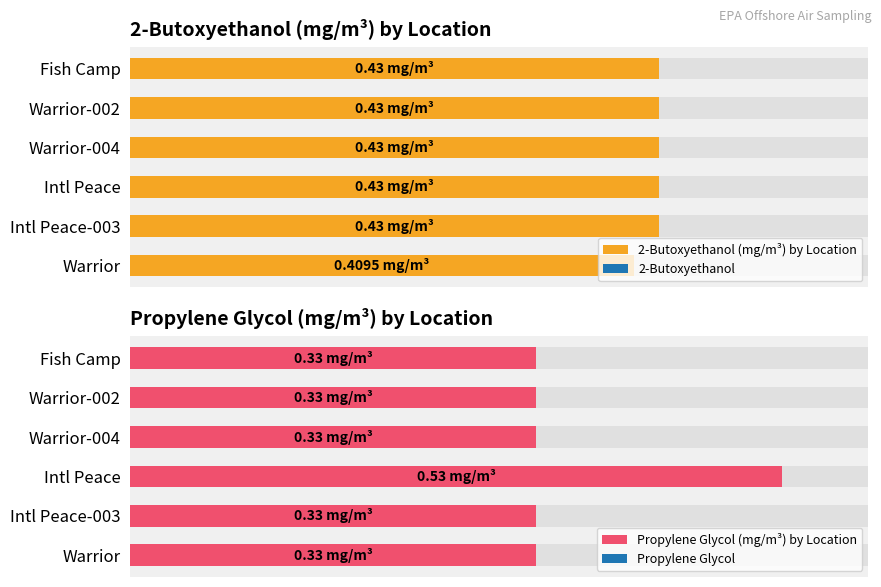

Does the chart contain any negative values?

No